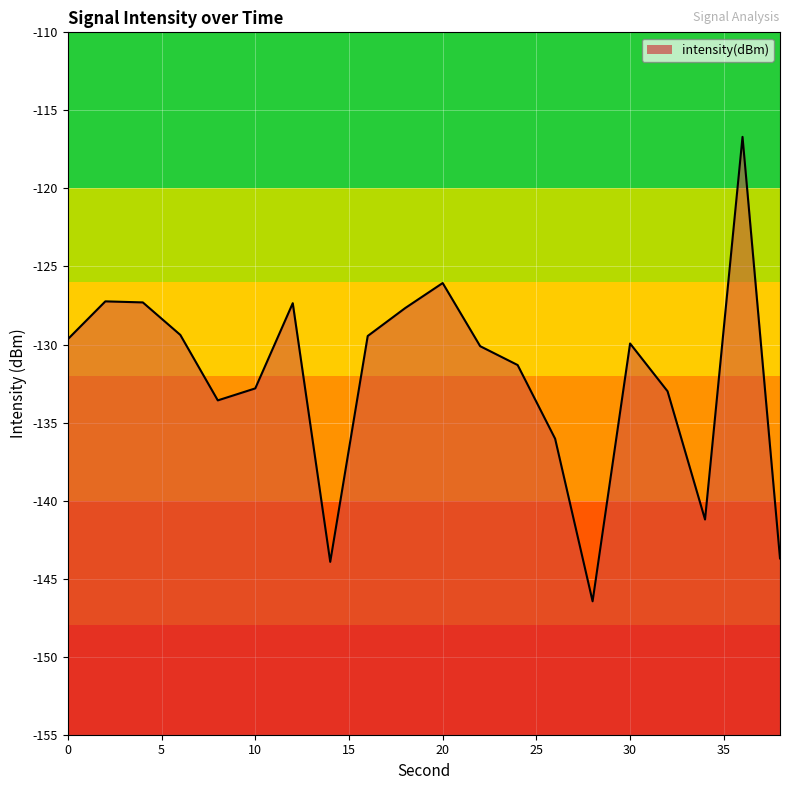

What is the value of the 11th point from the left?

-126.1